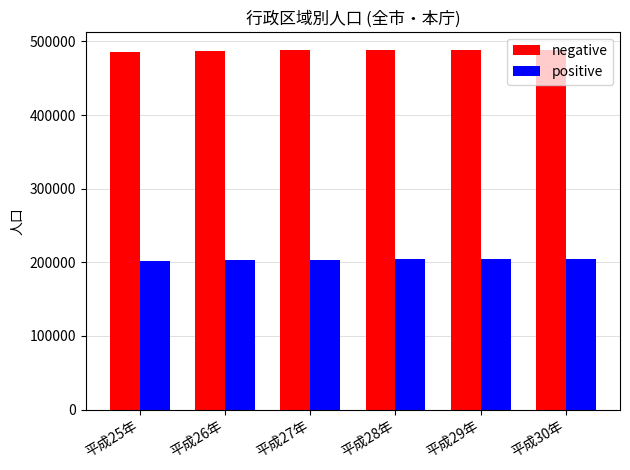

Is the value of negative at 平成29年 greater than the value of positive at 平成27年?

Yes